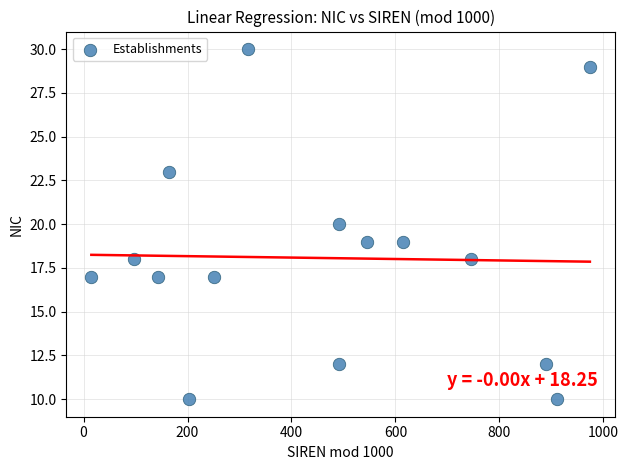

What is the range of Y values (max minus min)?

20